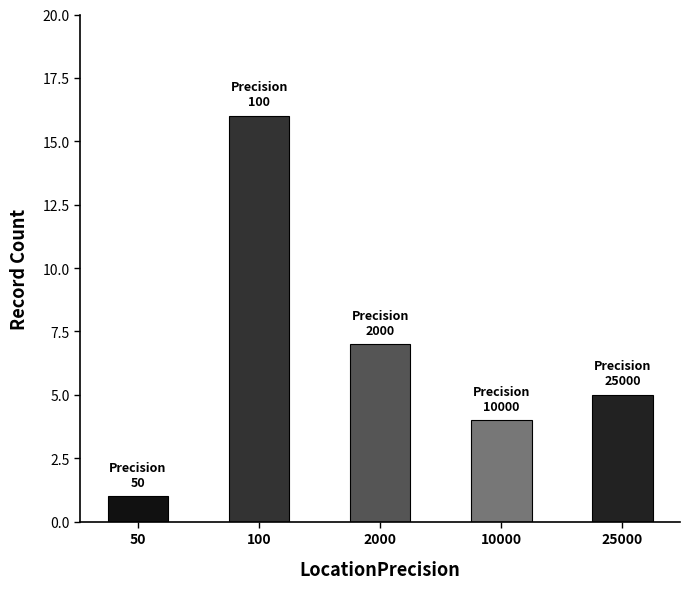

Is it true that the value at 10000 is 7?

False